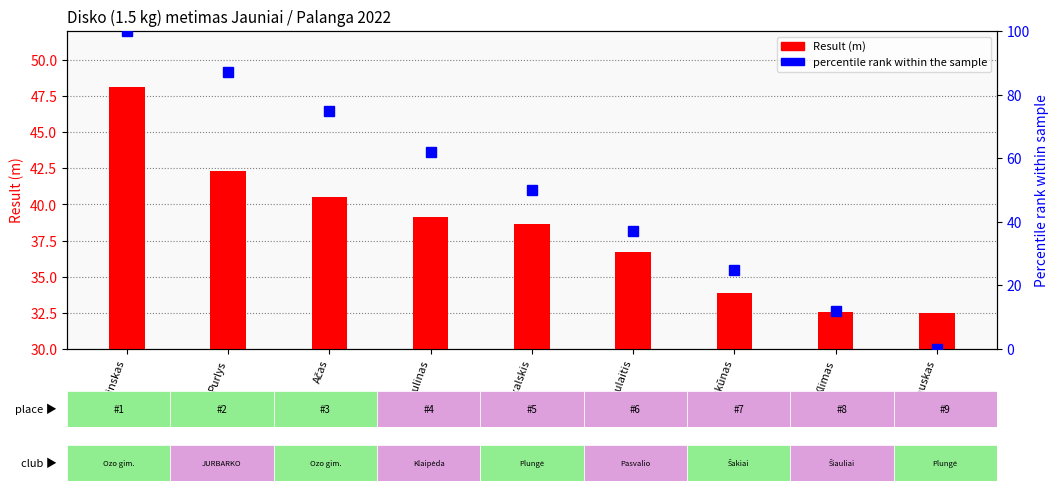

Read the percentile rank within the sample value at Zakalskis.

50.0